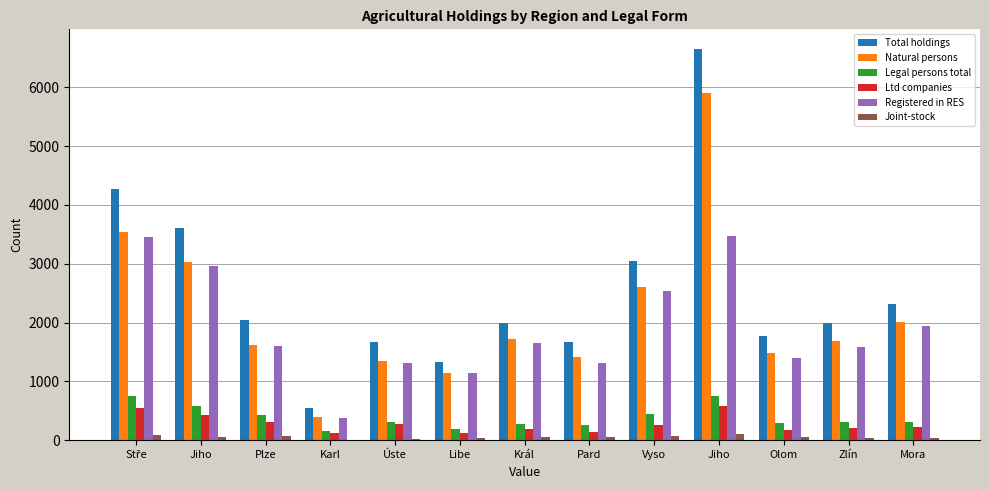

What is the difference between the maximum and minimum values in the Ltd companies series?

467